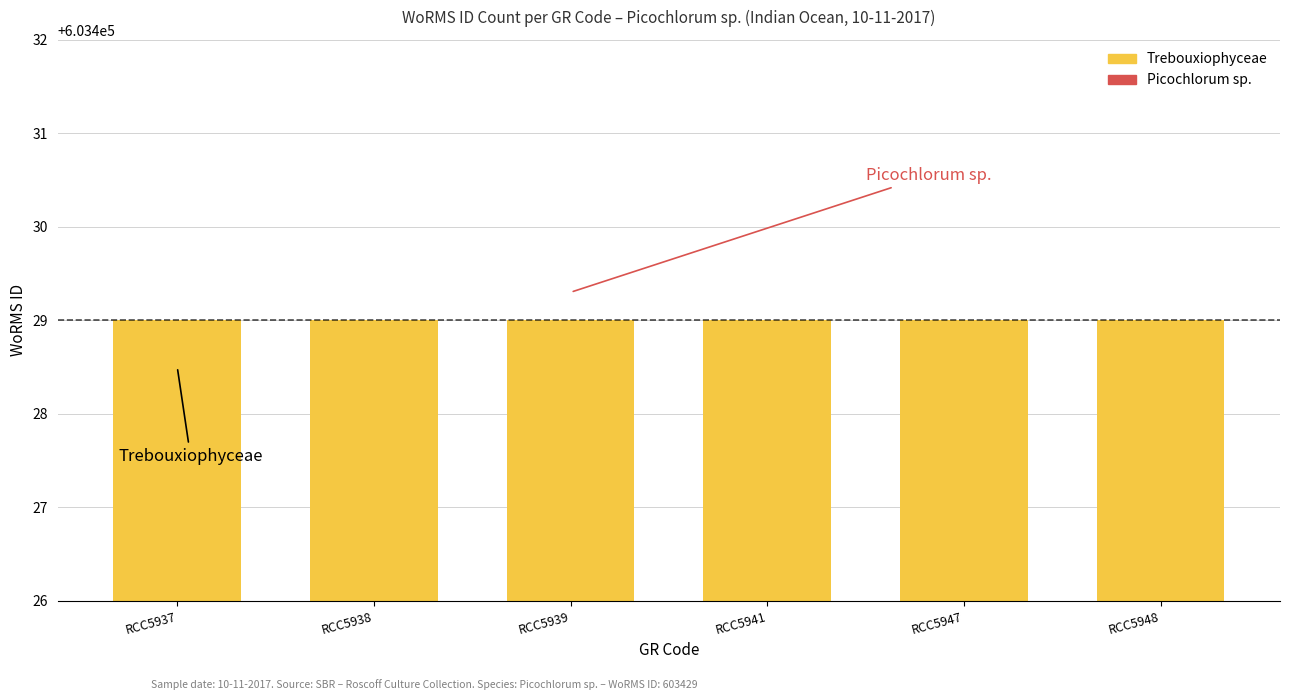

Reading left to right, extract all data points from this chart.

Trebouxiophyceae: RCC5937=603429	RCC5938=603429	RCC5939=603429	RCC5941=603429	RCC5947=603429	RCC5948=603429
Picochlorum sp.: RCC5937=0	RCC5938=0	RCC5939=0	RCC5941=0	RCC5947=0	RCC5948=0